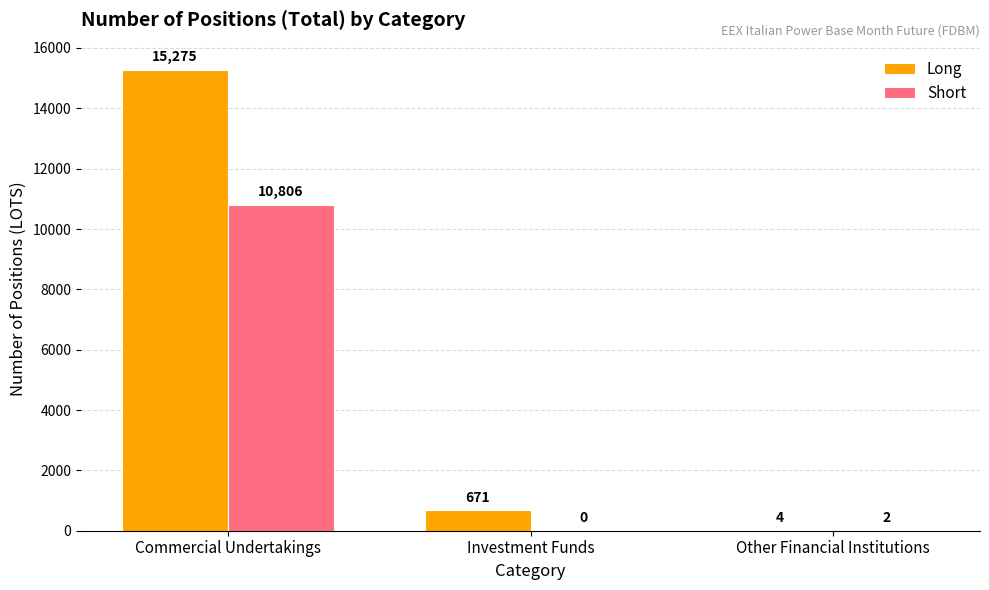

Between Commercial Undertakings and Other Financial Institutions, which series saw the biggest shift?

Long